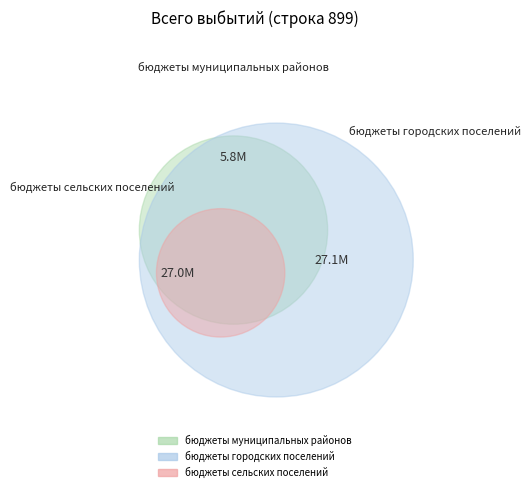

To the nearest percent, what is the difference between the largest and smallest slice percentages?

36%